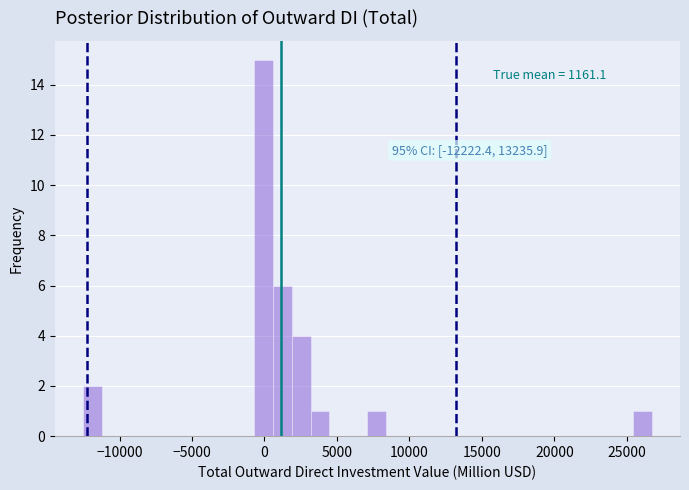

Around what value on the x-axis is the tallest bar? Give the approximate position of its centre, as read against the axis.

0